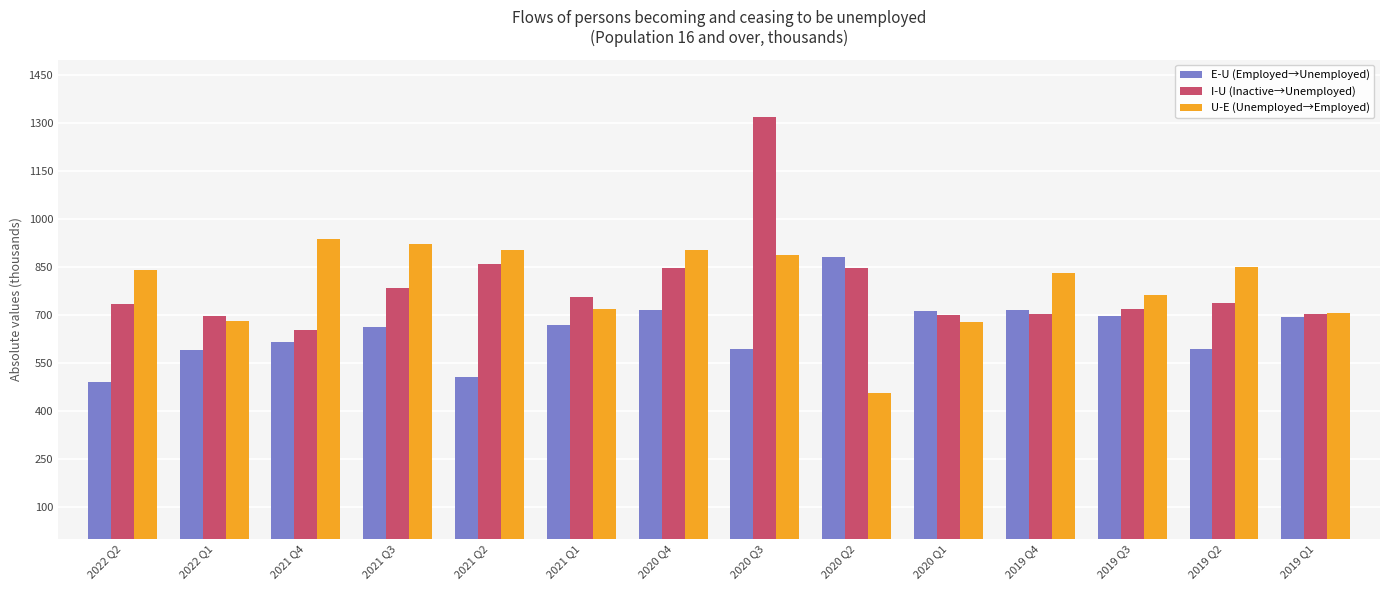

Is the value of U-E (Unemployed→Employed) at 2019 Q4 greater than the value of E-U (Employed→Unemployed) at 2020 Q2?

No